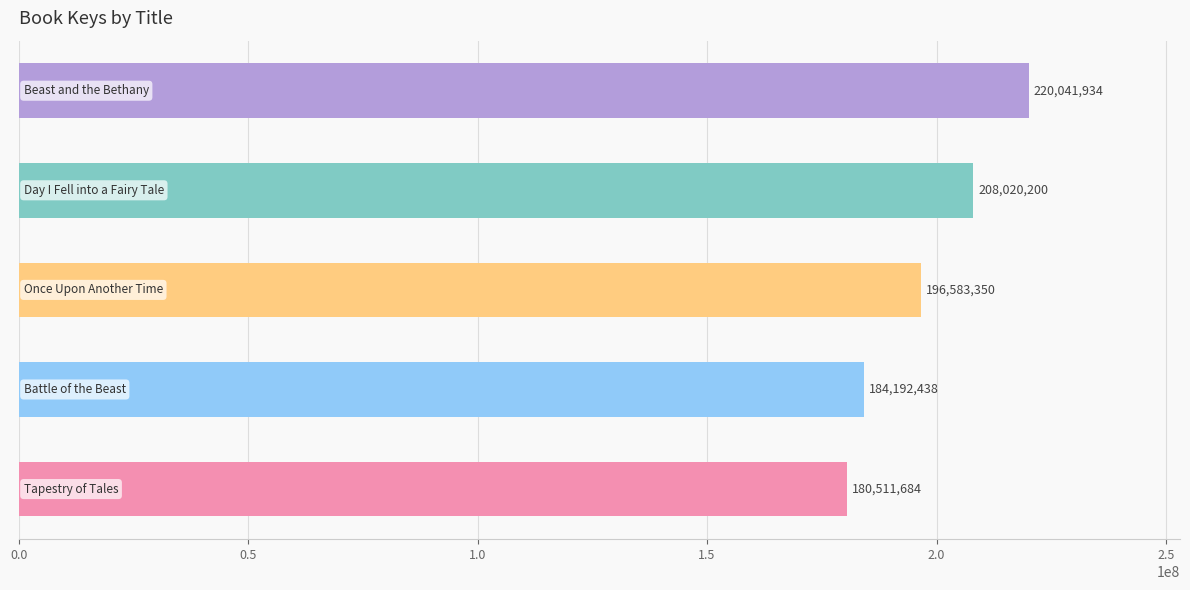

What is the minimum value shown in the chart?

180511684